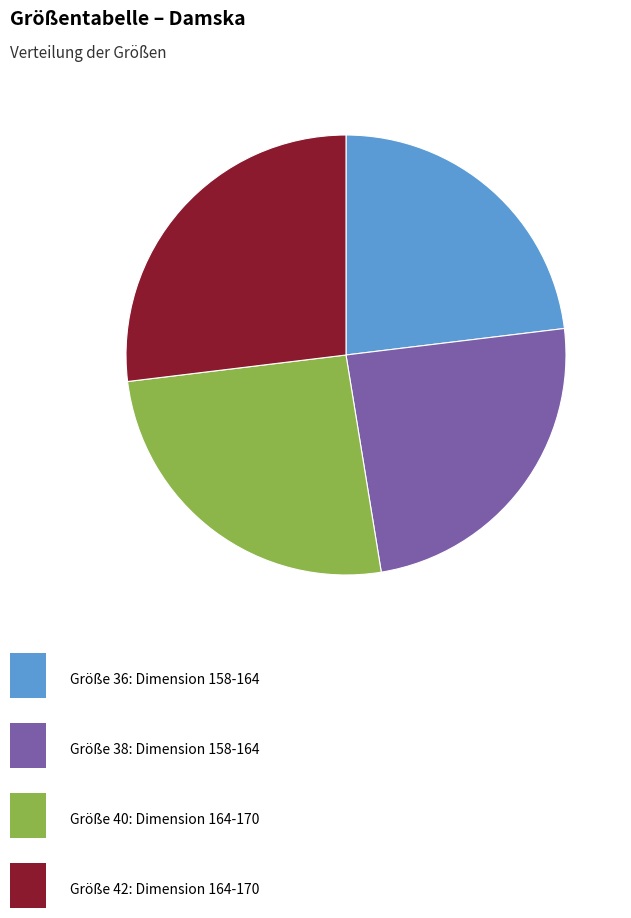

How many slices are in this pie chart?

4